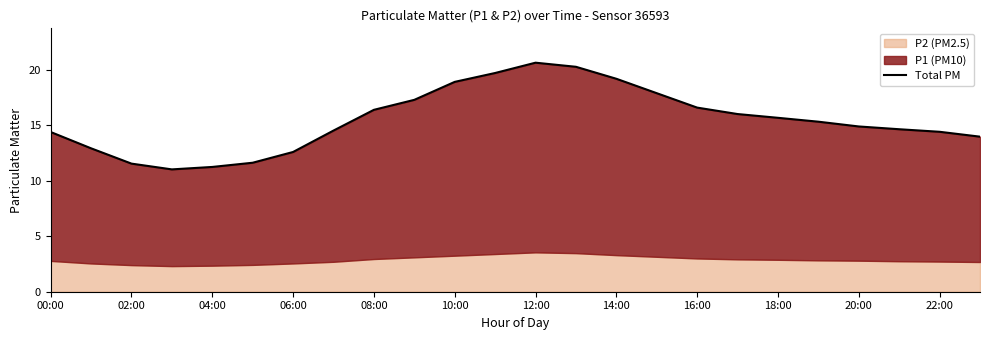

Between 02:00 and 00:00, which is larger?

00:00